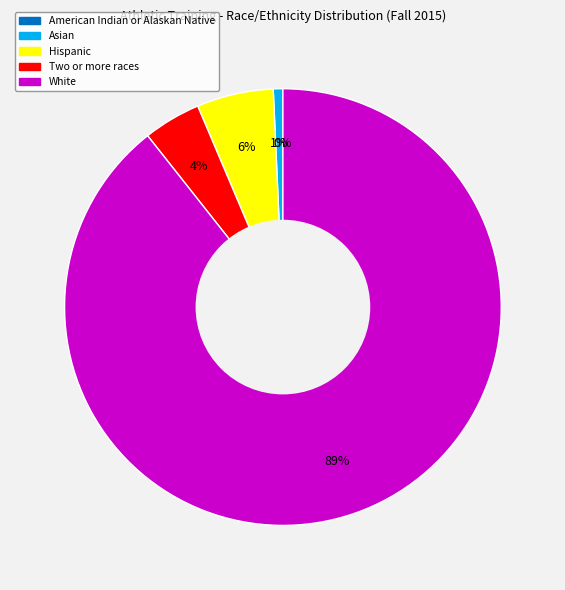

Count the number of slices in the pie.

5